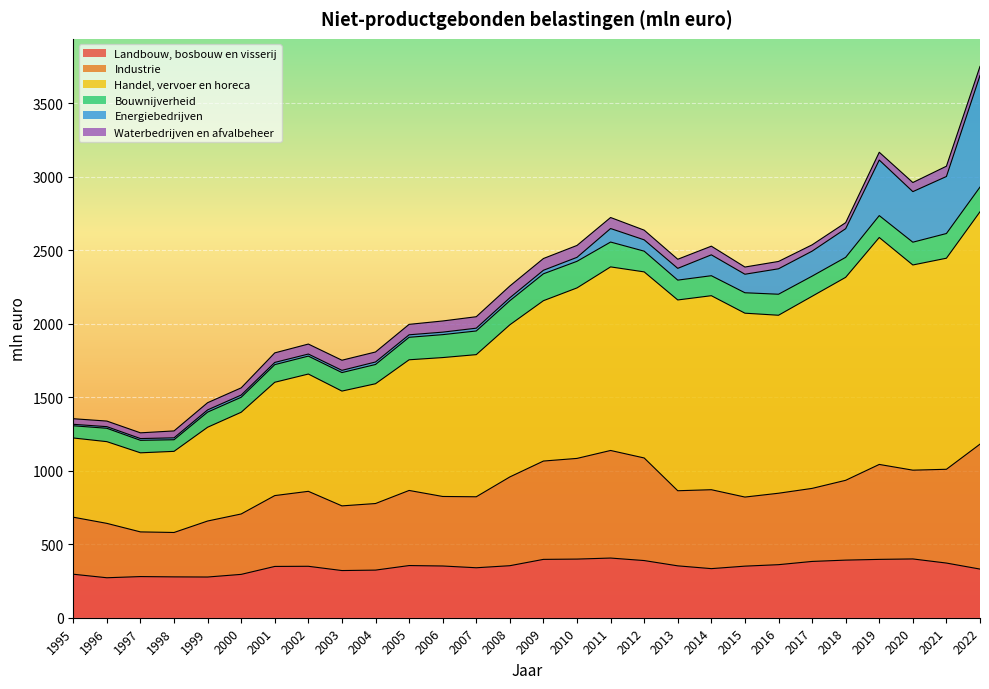

Where is the first local maximum for Landbouw, bosbouw en visserij?

1997